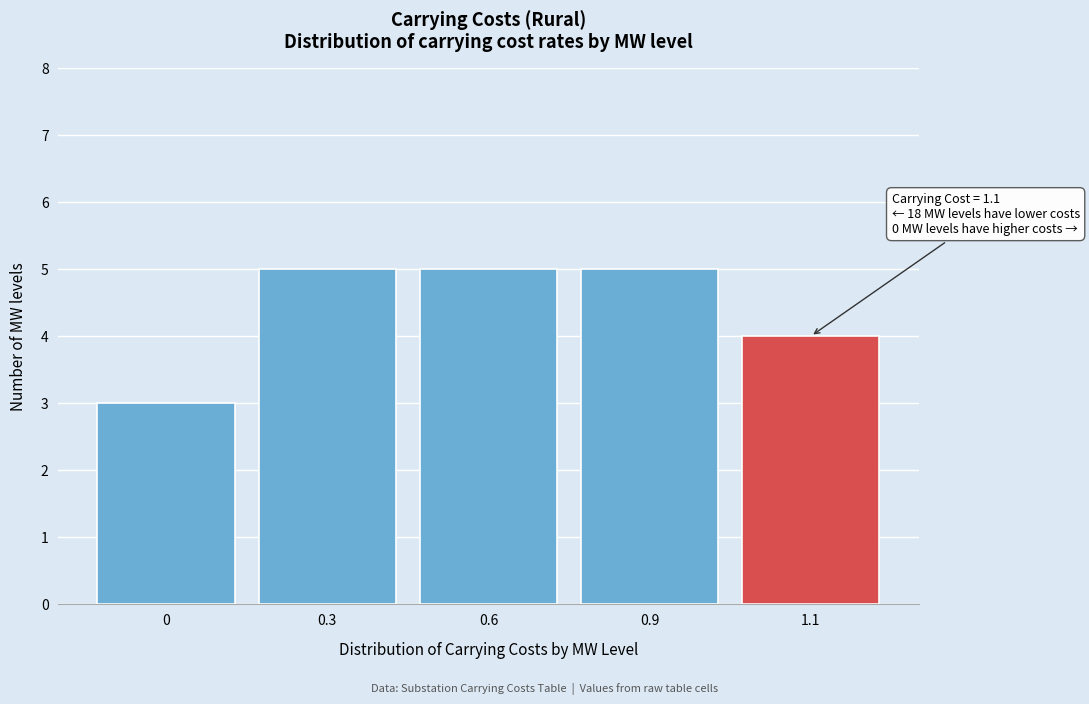

Reading right to left, extract all data points from this chart.

1.1=4	0.9=5	0.6=5	0.3=5	0=3